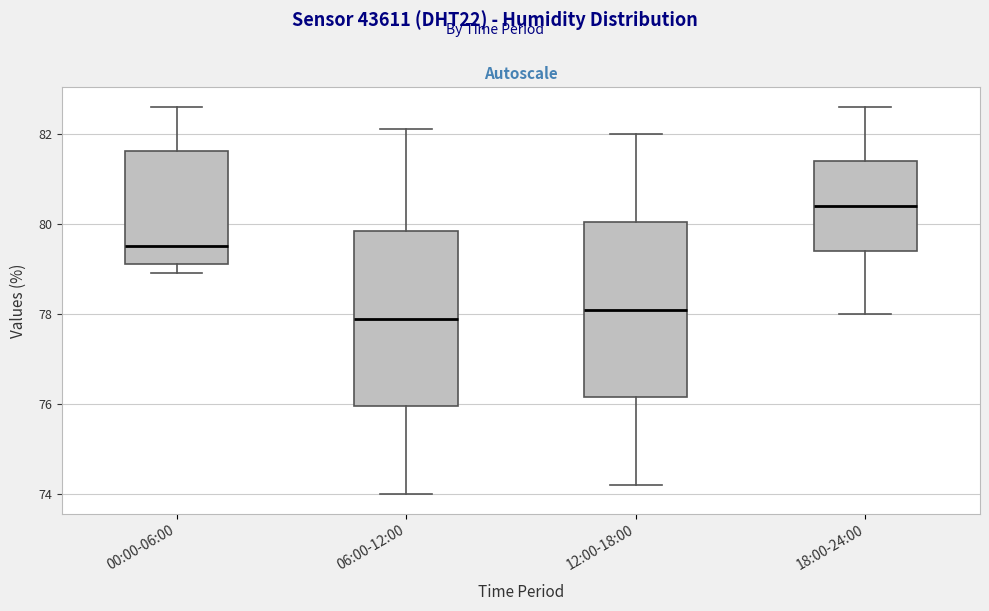

Which box has the highest median line?

18:00-24:00